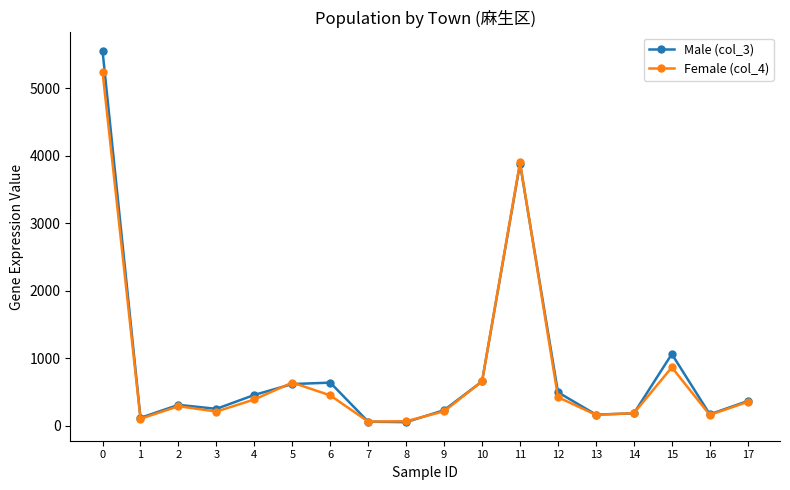

Rank the series by their maximum value, from highest to lowest.

Male (col_3), Female (col_4)